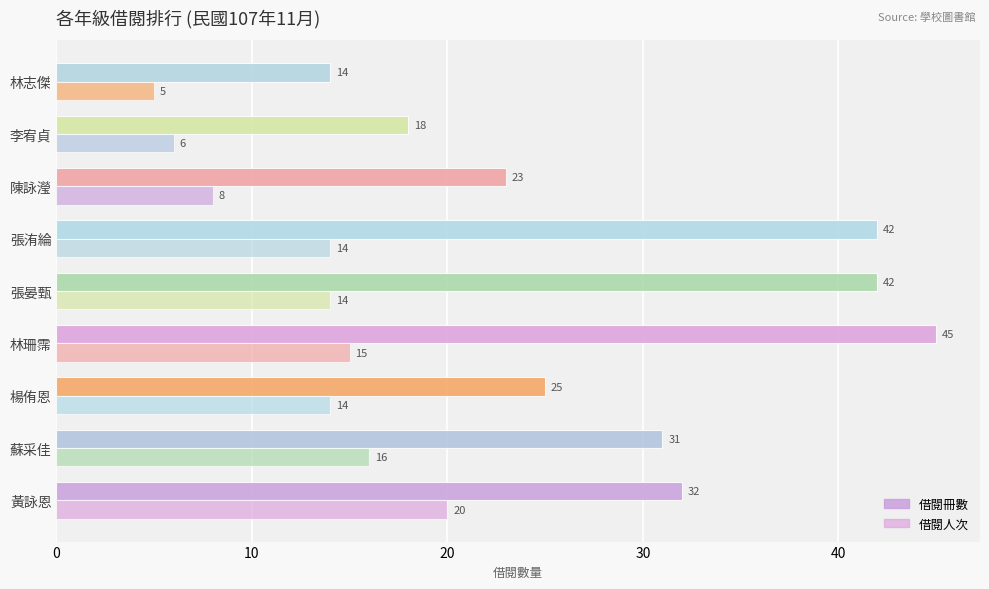

How many data points in 借閱人次 are less than 14?

3